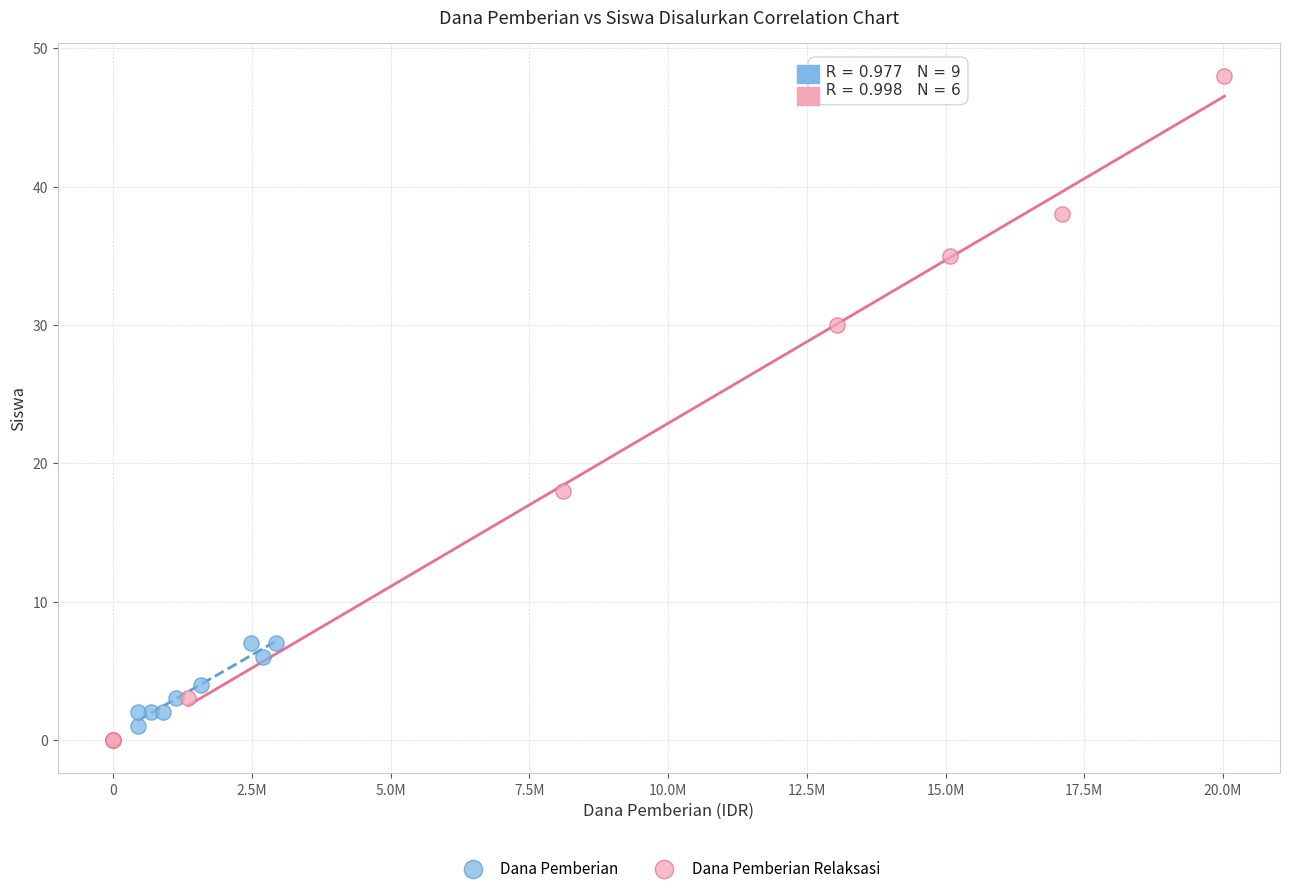

Which series contains the highest Y value?

Dana Pemberian Relaksasi